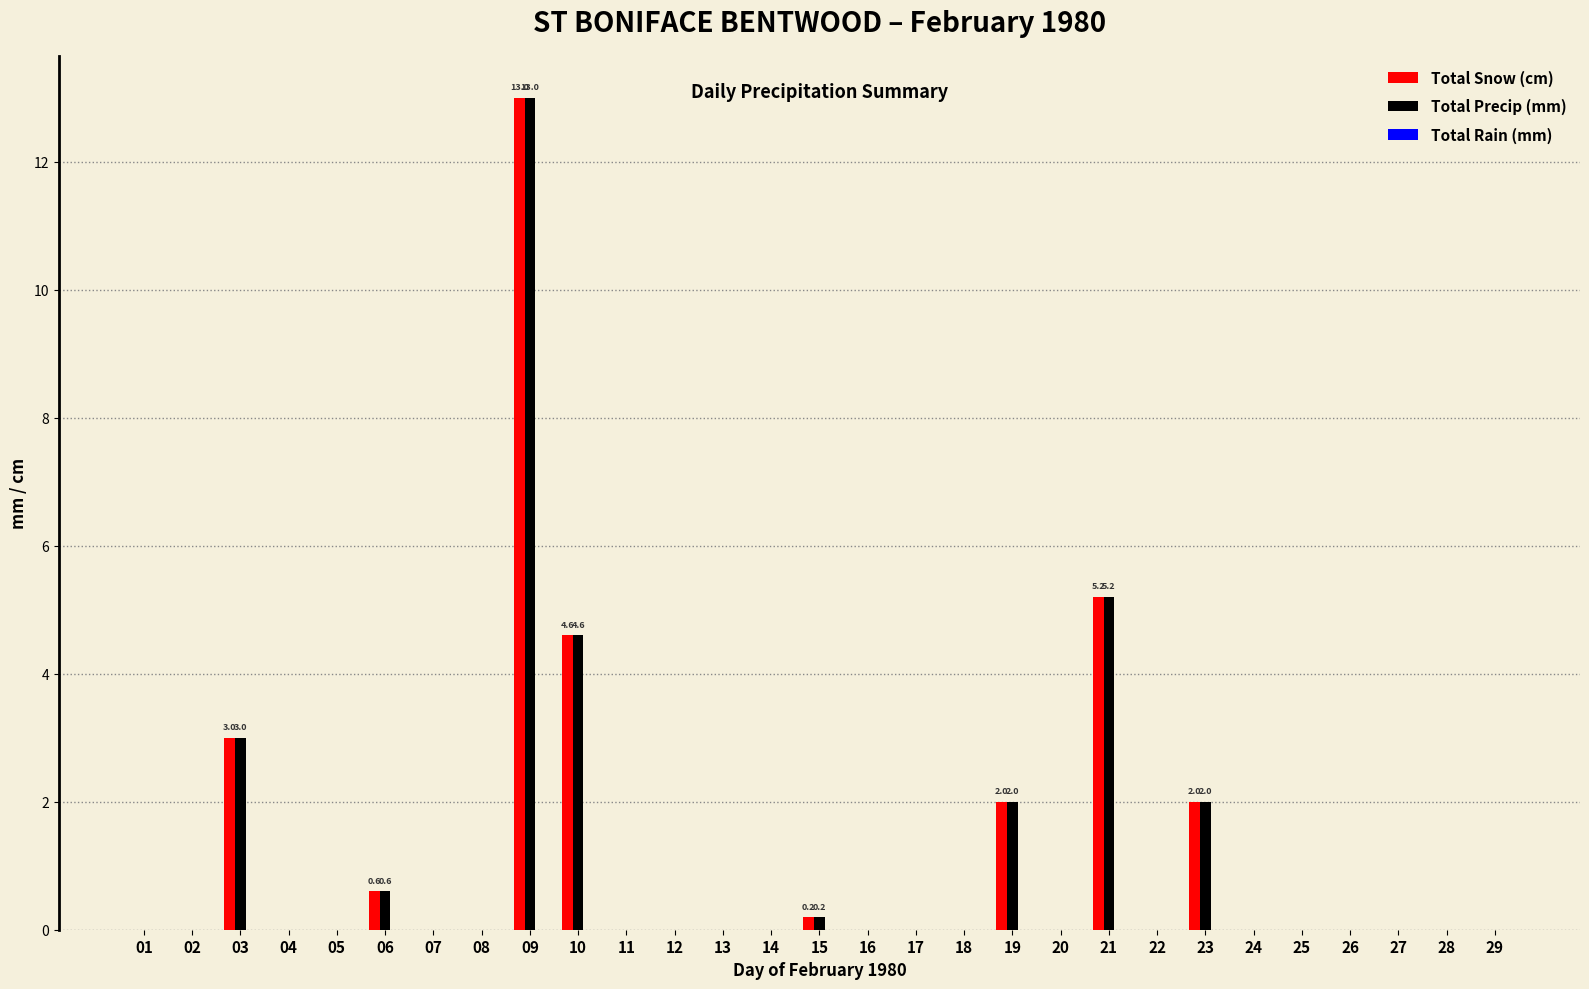

The value of Total Precip (mm) at 15 is 0.2. True or false?

True